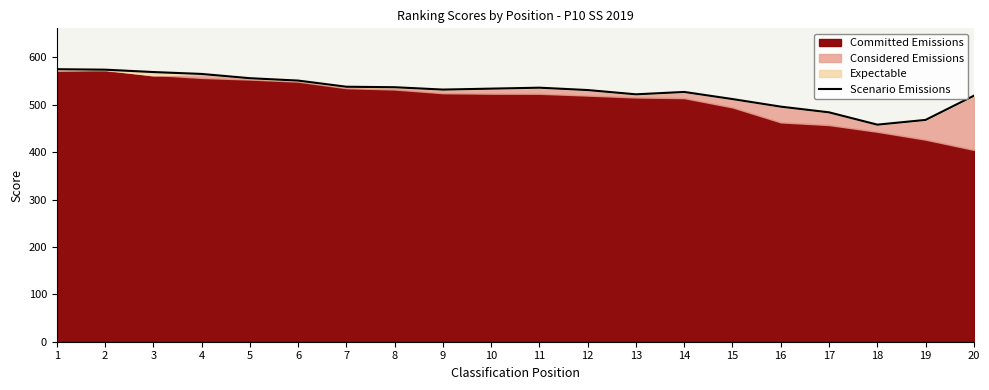

List the labels in order of value, smallest first.

18, 19, 17, 16, 15, 20, 13, 14, 12, 9, 10, 11, 8, 7, 6, 5, 4, 3, 2, 1